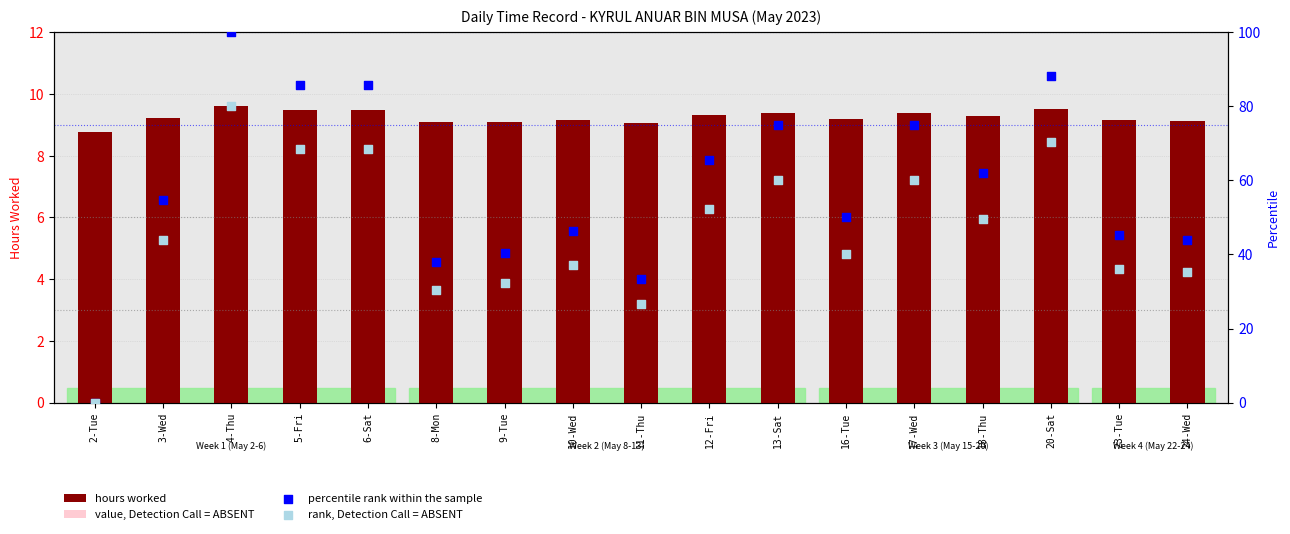

Which series contains the highest Y value?

percentile rank within the sample